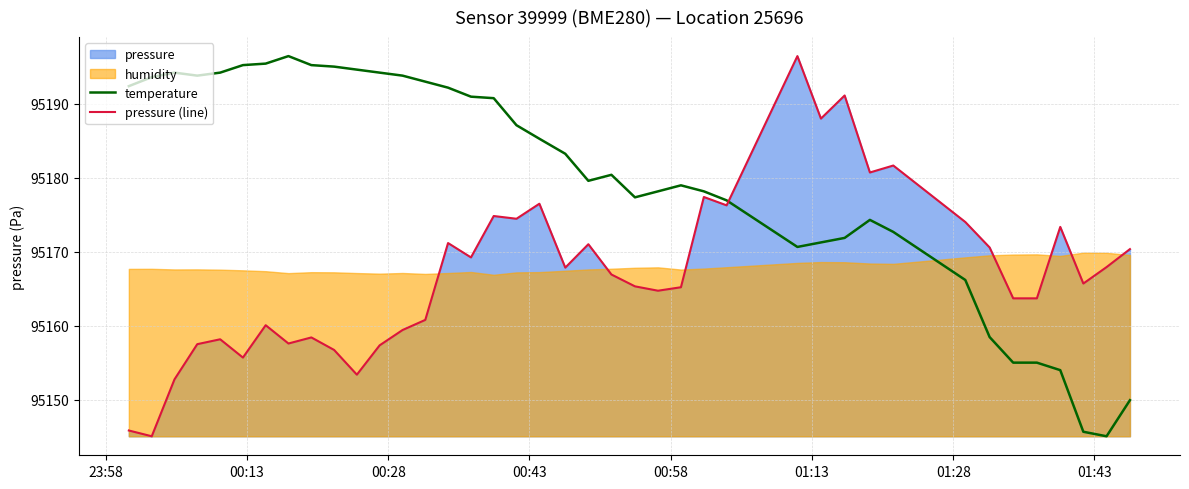

What is the highest value of the temperature series?

95196.4